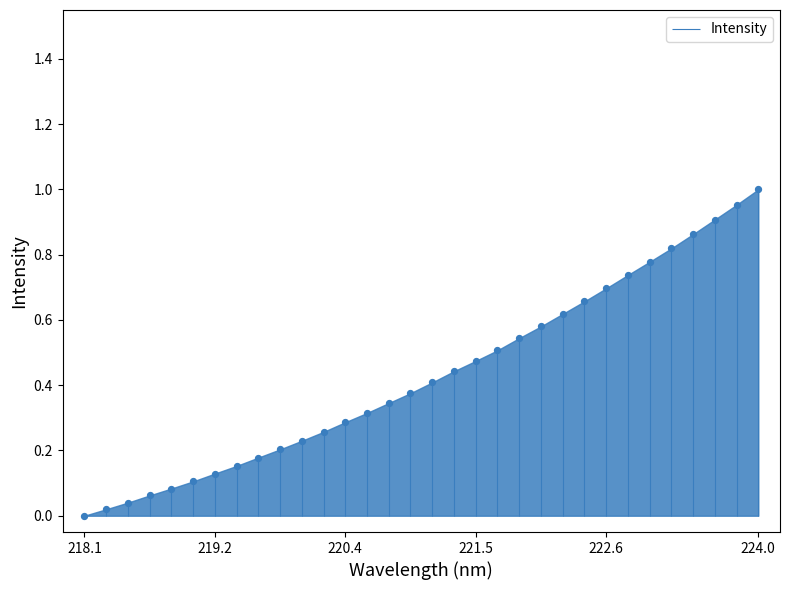

Between 220.5444 and 223.0264, which is larger?

223.0264